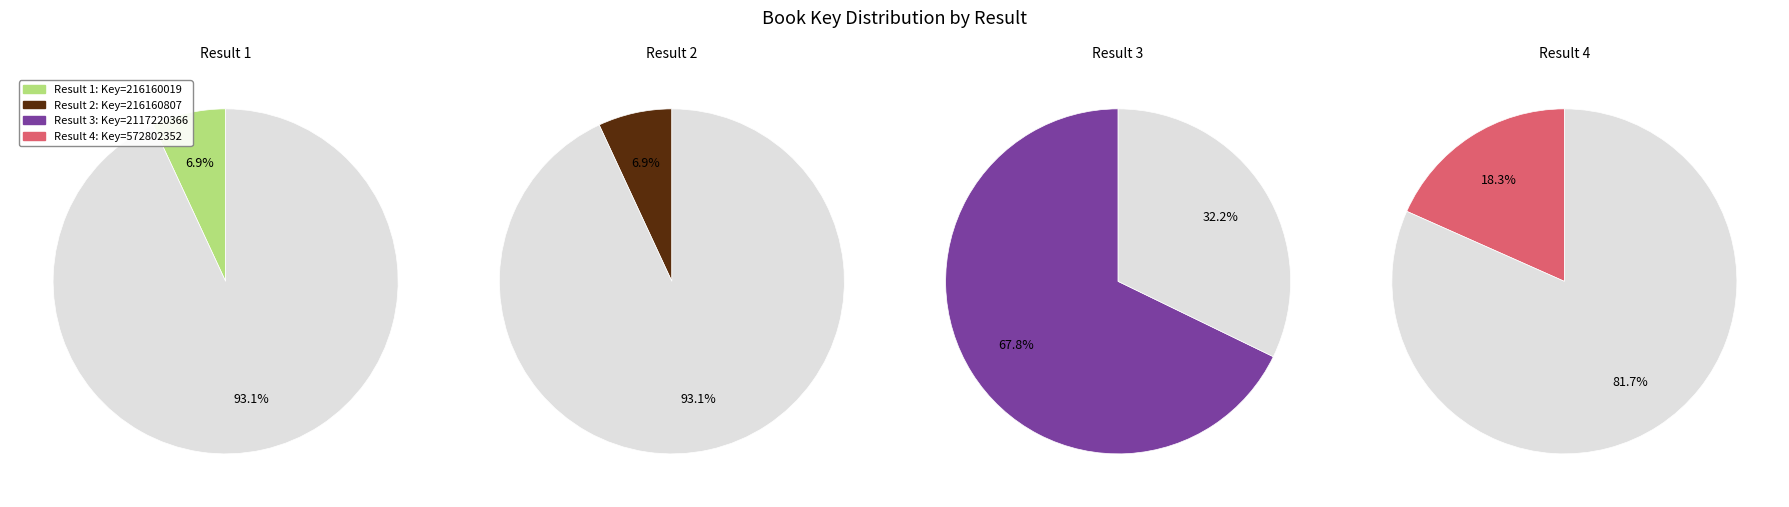

What is the change in value from 2 to 3?

+1901059559